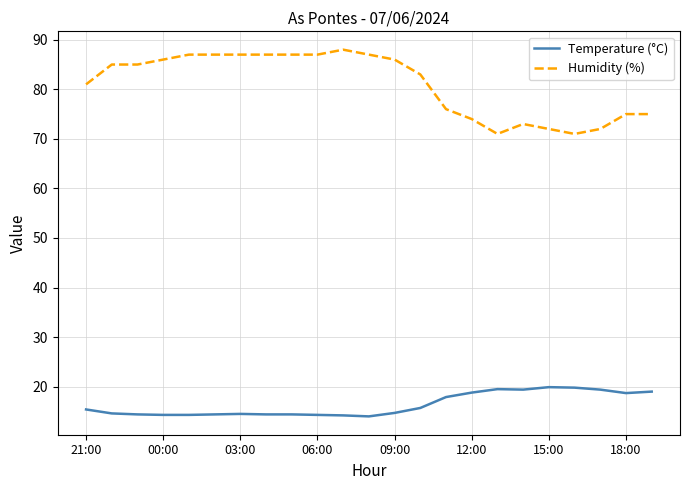

Which series has the largest total across all categories?

Humidity (%)